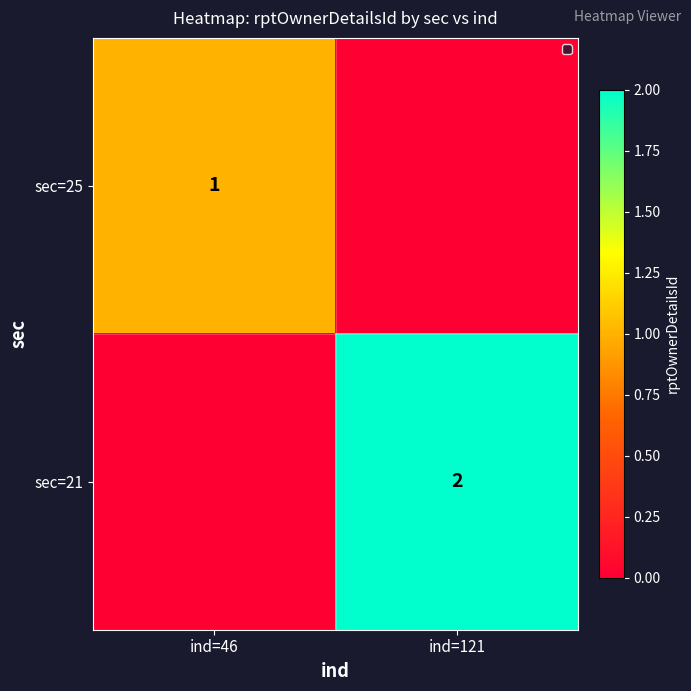

Is the value of sec=25 at ind=46 greater than the value of sec=21 at ind=121?

No